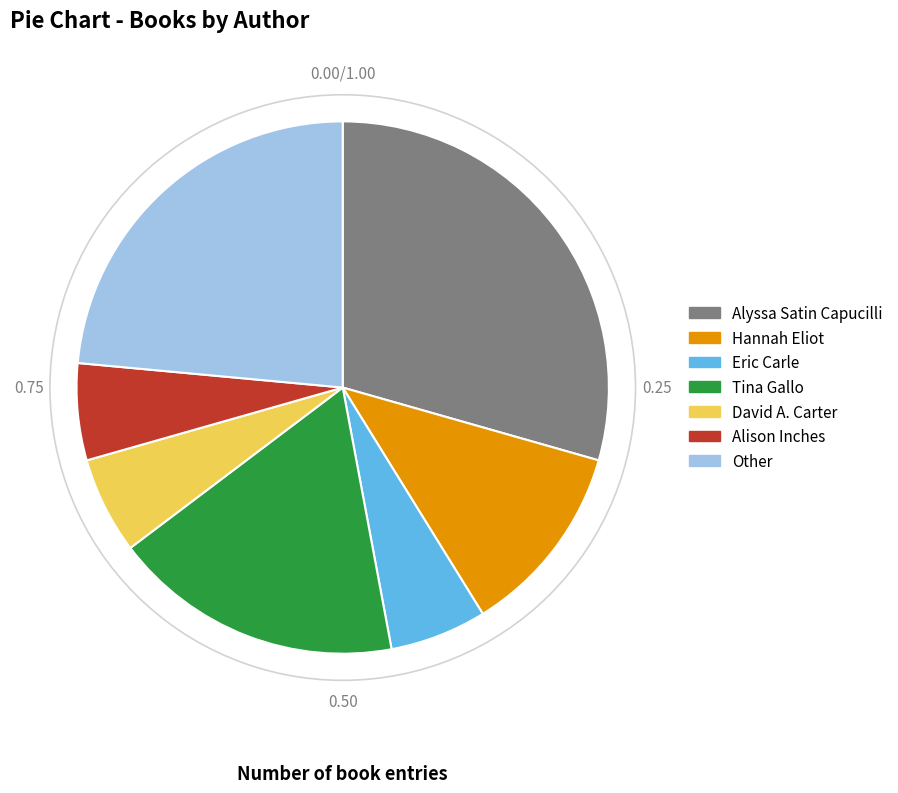

Which category has the biggest portion of the pie?

Alyssa Satin Capucilli